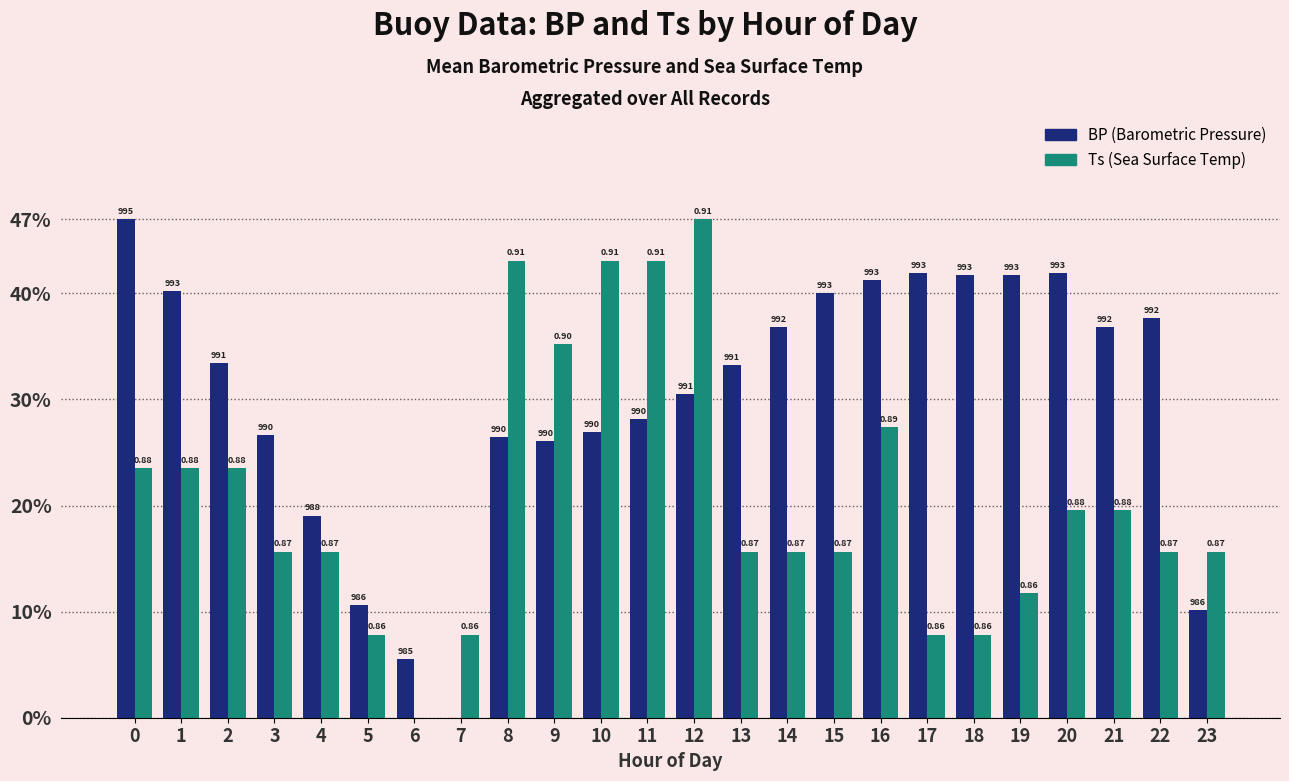

True or false: Ts has a value of 5.7 at 19.

False